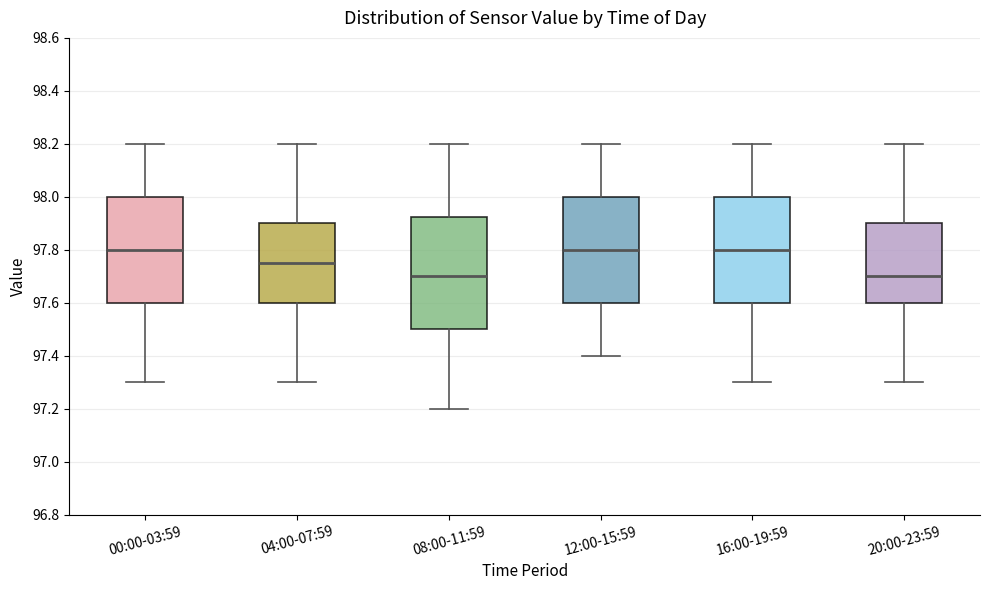

Reading left to right, transcribe this box plot: for each box, give where its median line is, the range the box spans, and where its two whiskers end, as read against the y-axis. The values are not printed on the chart, so give them approximately, as read against the axis.

00:00-03:59: median 97.80, box 97.60 to 98.00, whiskers 97.30 to 98.20
04:00-07:59: median 97.76, box 97.60 to 97.90, whiskers 97.30 to 98.20
08:00-11:59: median 97.70, box 97.50 to 97.92, whiskers 97.20 to 98.20
12:00-15:59: median 97.80, box 97.60 to 98.00, whiskers 97.40 to 98.20
16:00-19:59: median 97.80, box 97.60 to 98.00, whiskers 97.30 to 98.20
20:00-23:59: median 97.70, box 97.60 to 97.90, whiskers 97.30 to 98.20